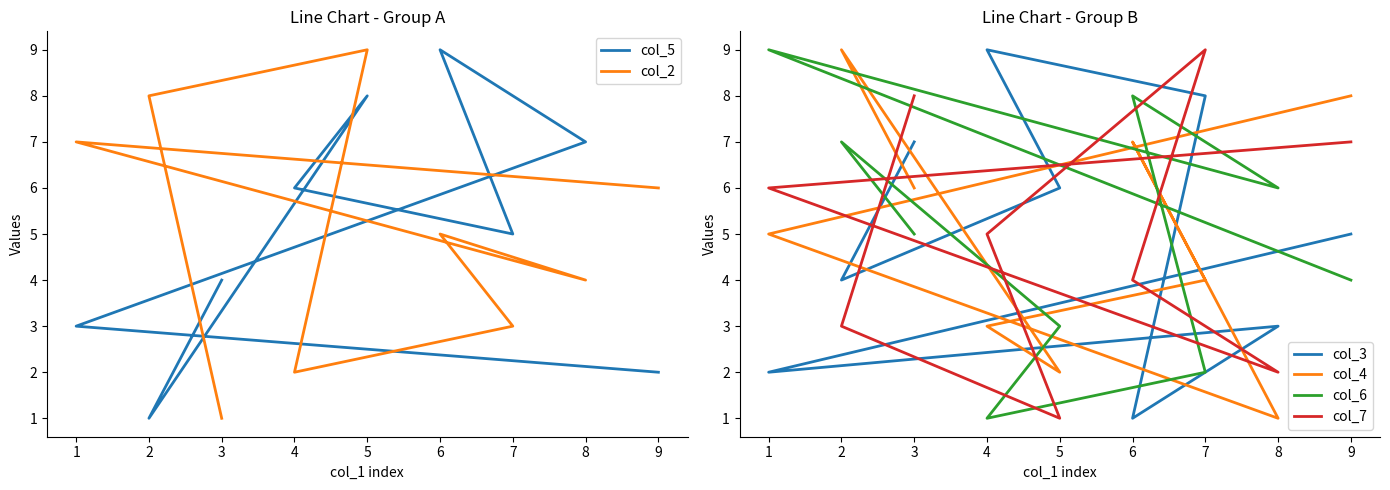

Which label corresponds to the smallest value in the chart?

2